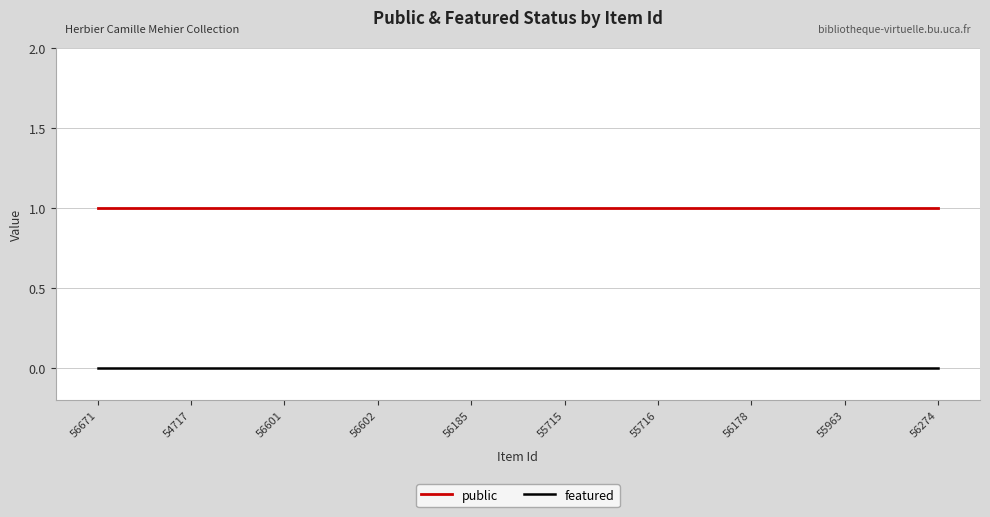

True or false: featured and public intersect in this chart.

False